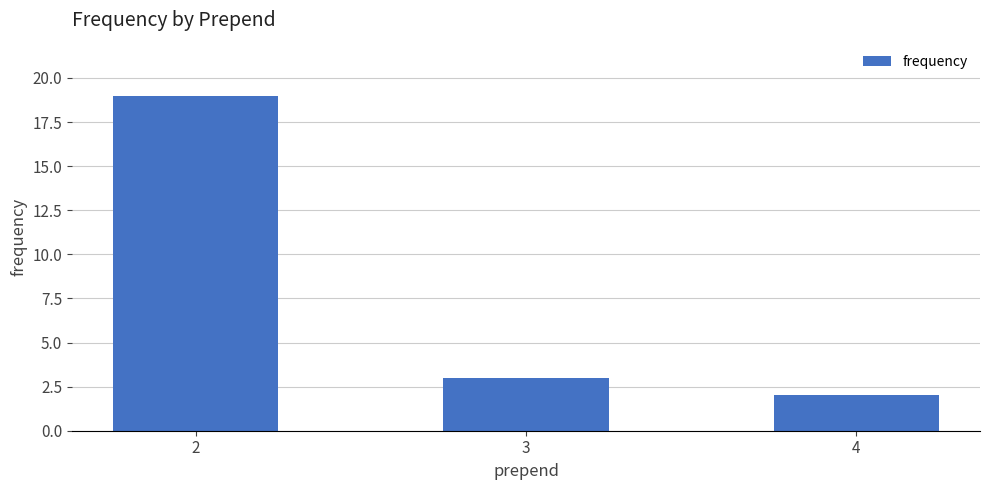

The chart shows a value of 2 at 4. True or false?

True